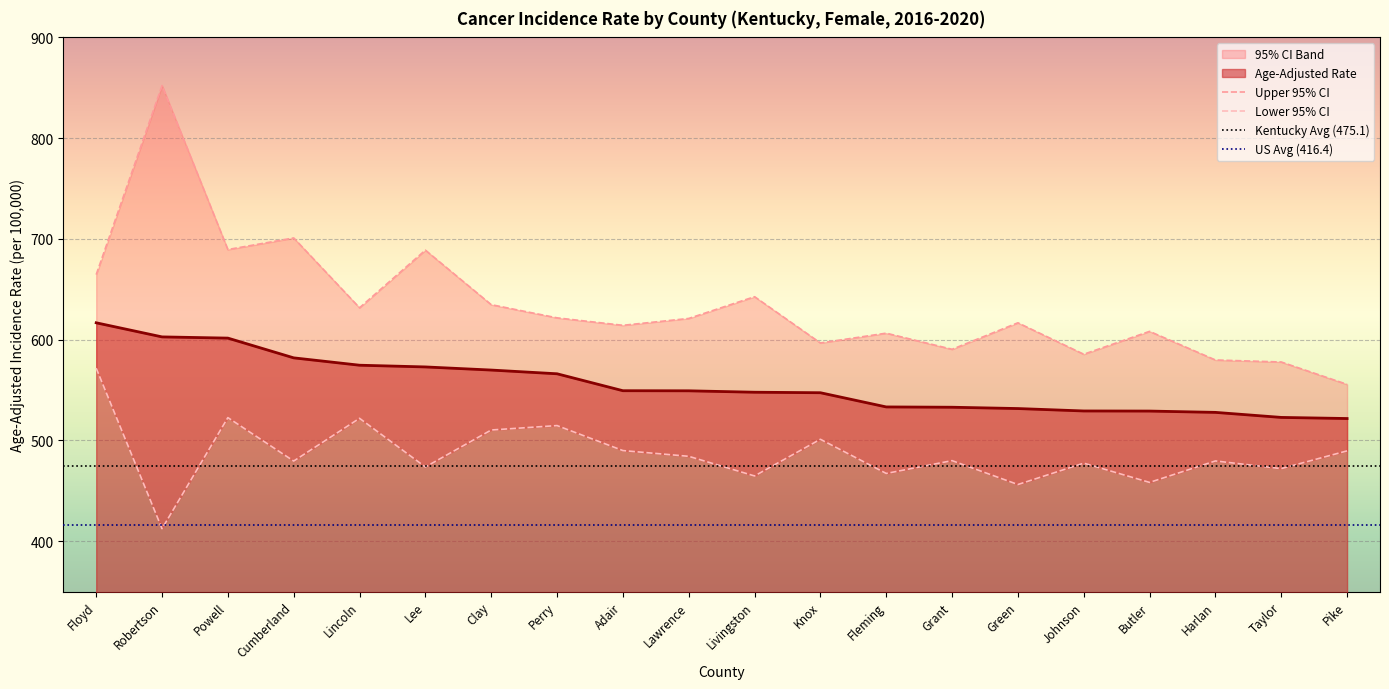

Which series has the largest total across all categories?

Upper 95% CI